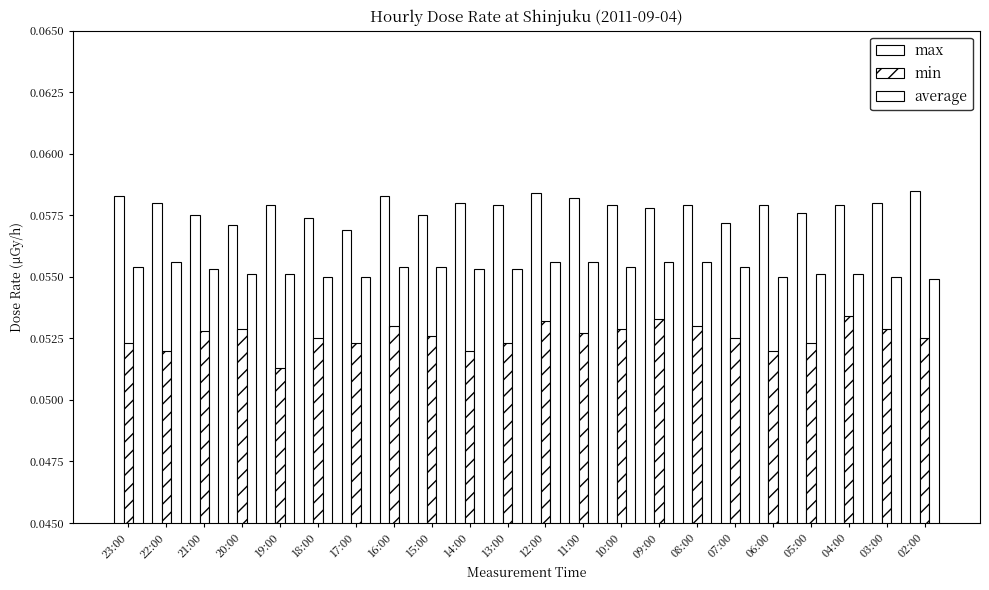

Does the chart contain any negative values?

No